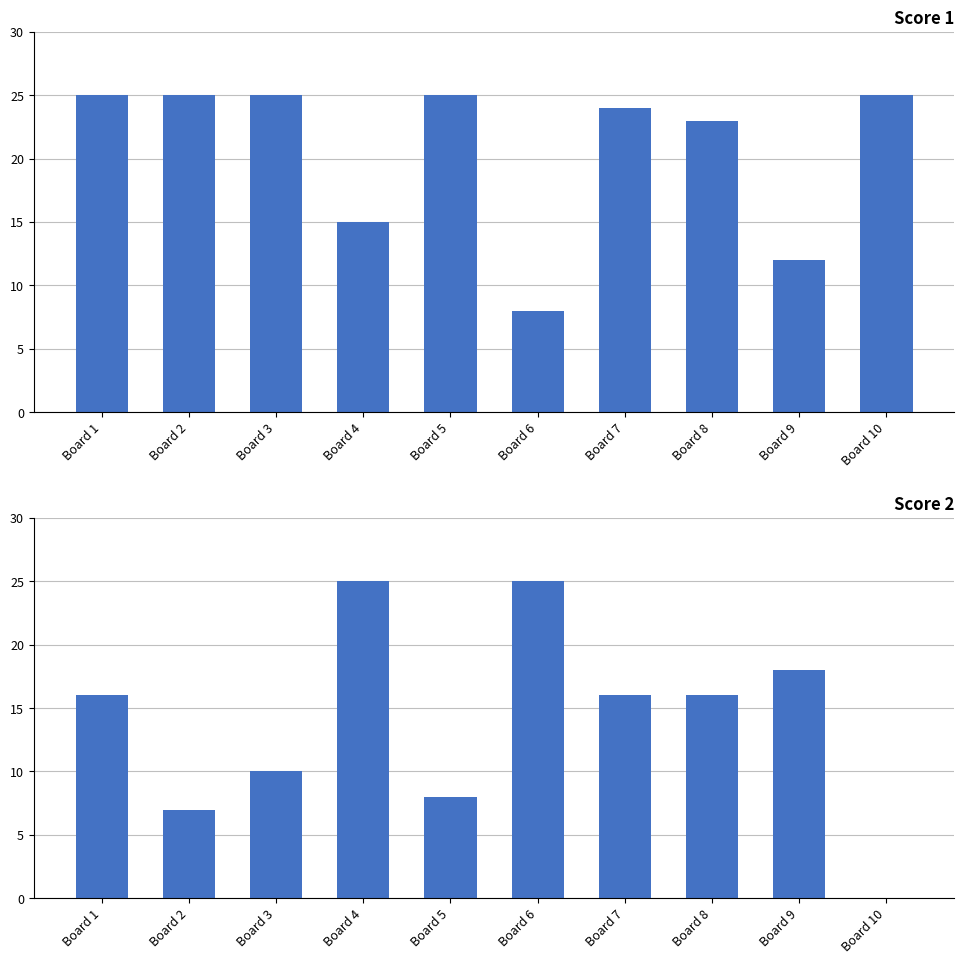

How many groups of bars are there?

10